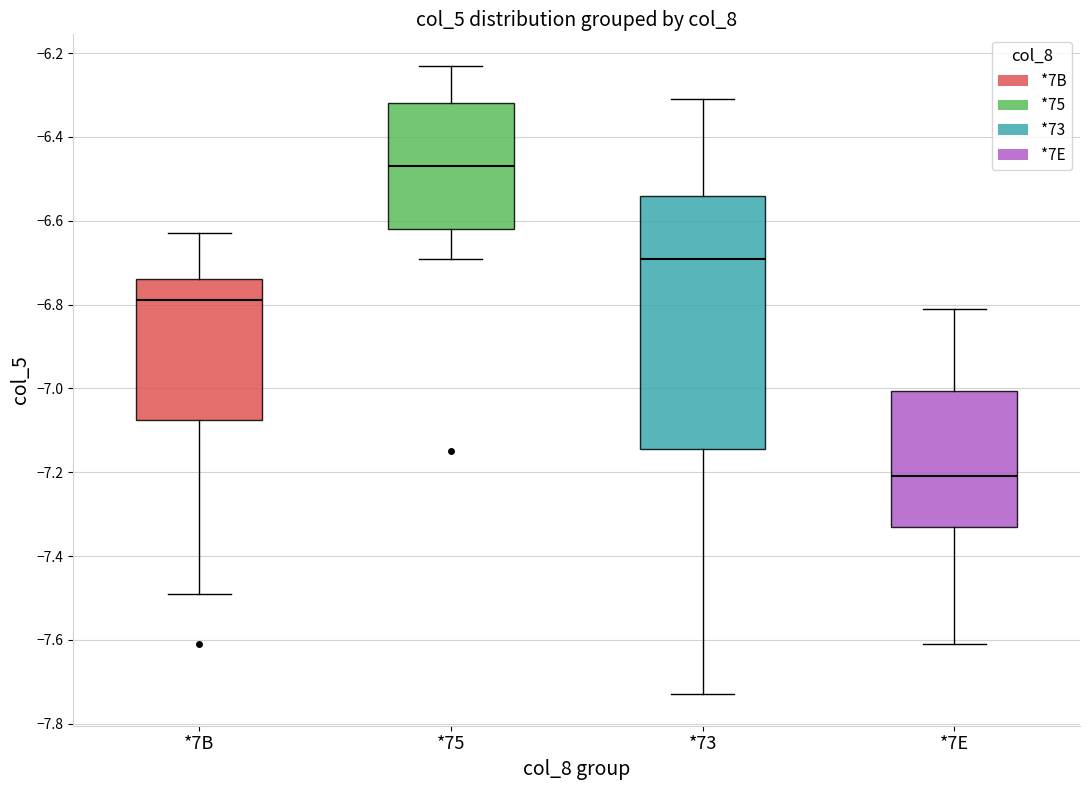

Which box has the lowest median line?

*7E